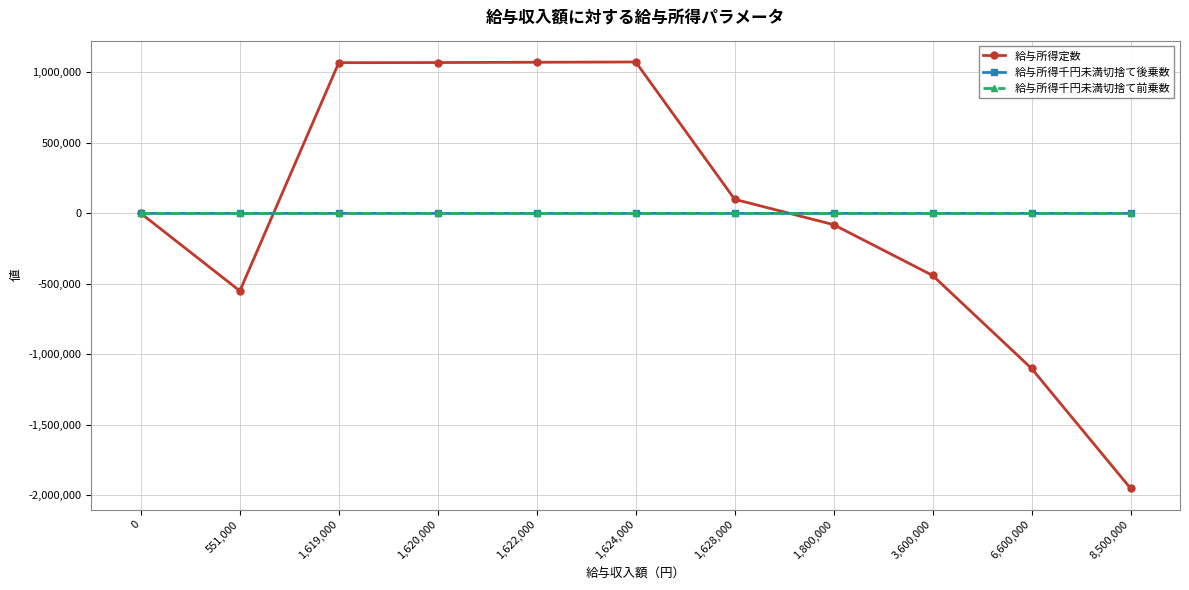

How many data points does each series have?

11